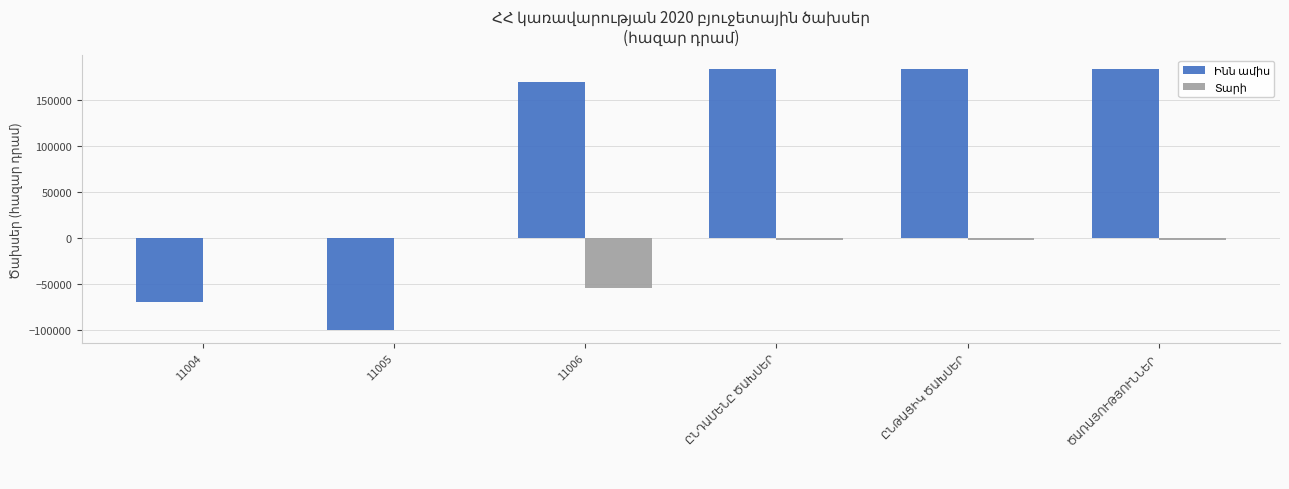

Does the chart contain stacked bars?

No